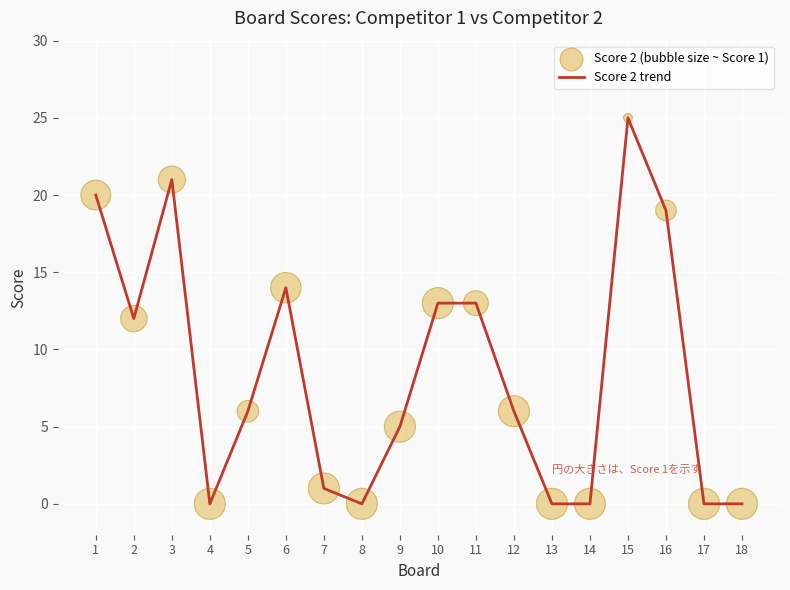

Which has a higher value, 7 or 10?

10